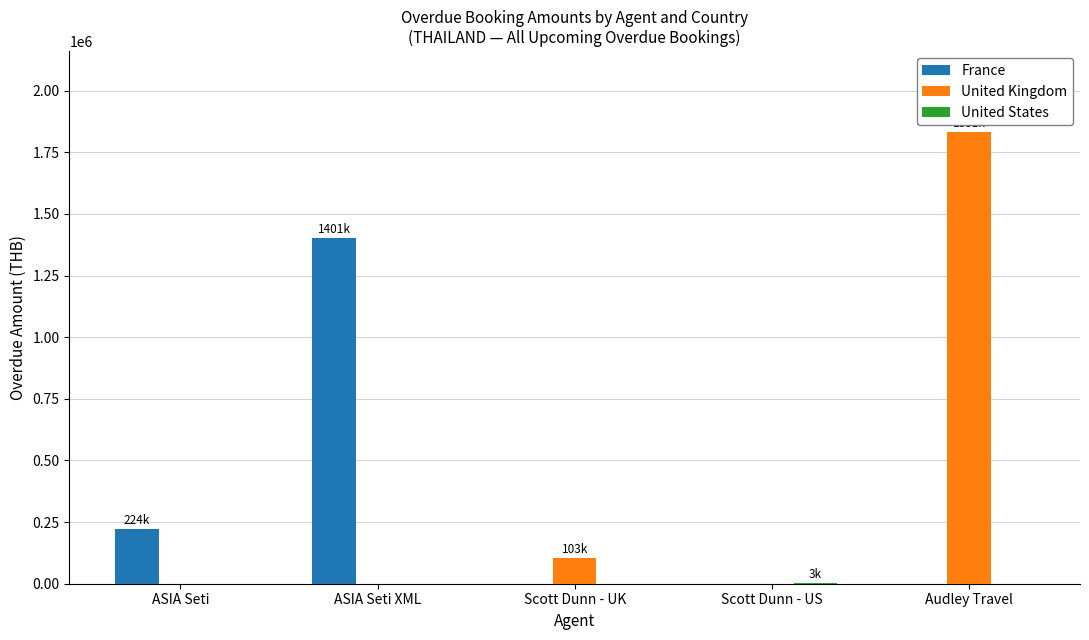

Where is France nearest to the value 700292?

ASIA Seti